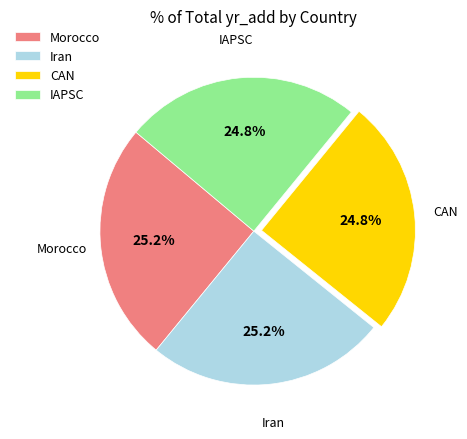

Is there any slice that represents more than half of the pie?

No